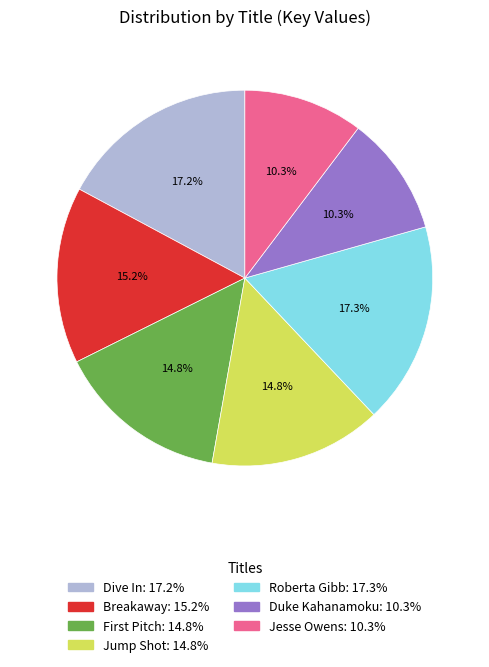

Approximately how many times larger is the value at Duke Kahanamoku compared to Jump Shot?

0.7